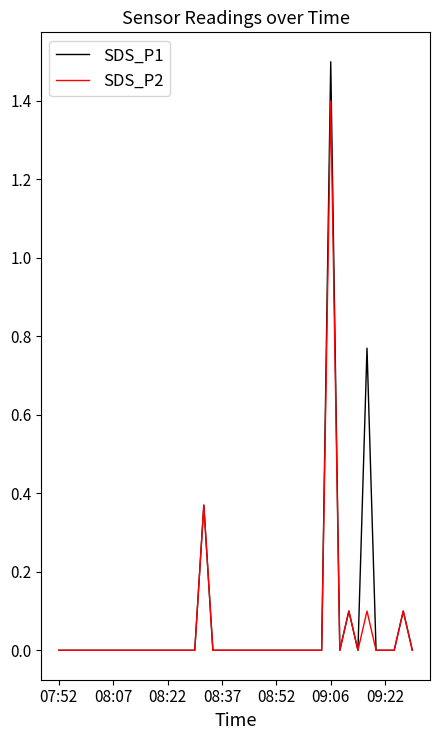

What is the highest value of the SDS_P2 series?

1.4